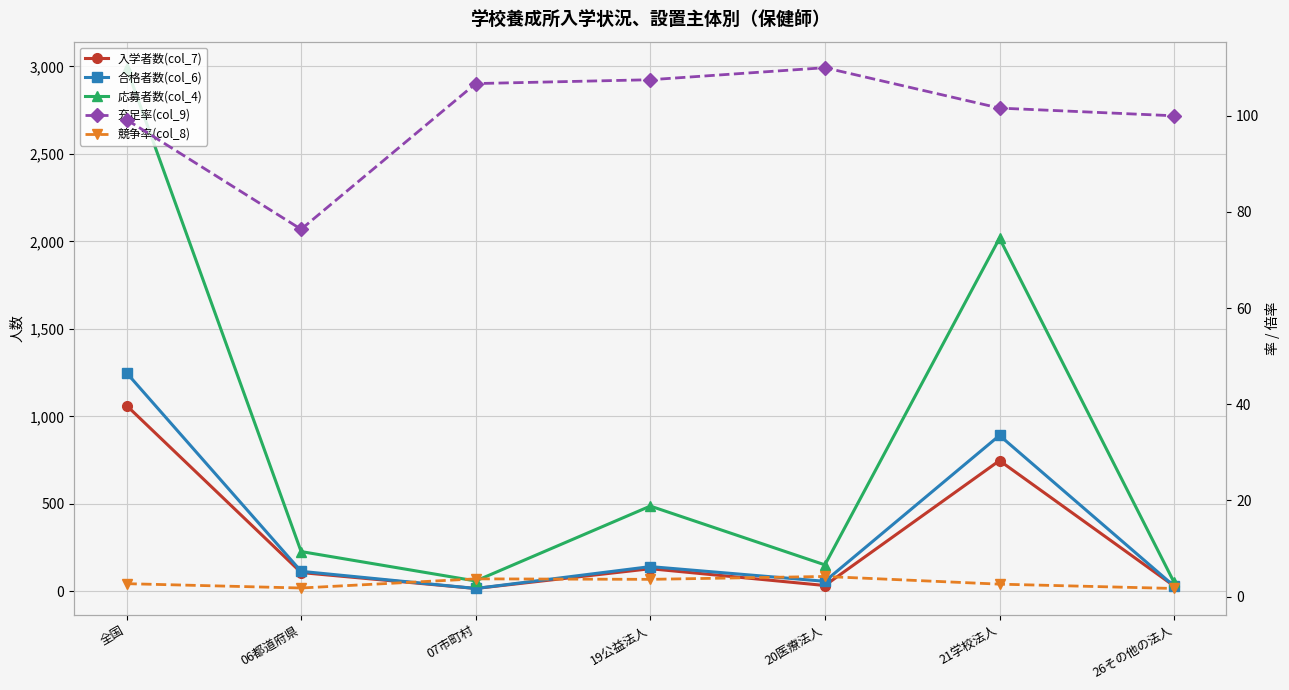

How many lines are shown in the chart?

5